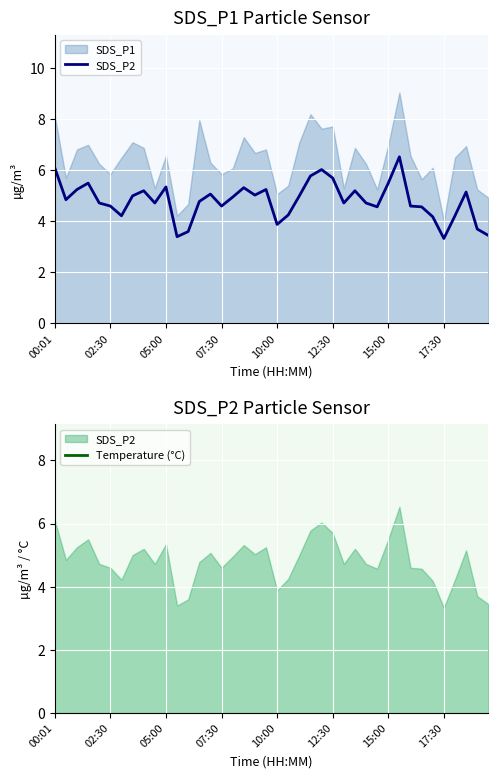

True or false: SDS_P2 and Temperature (°C) cross at least once.

False